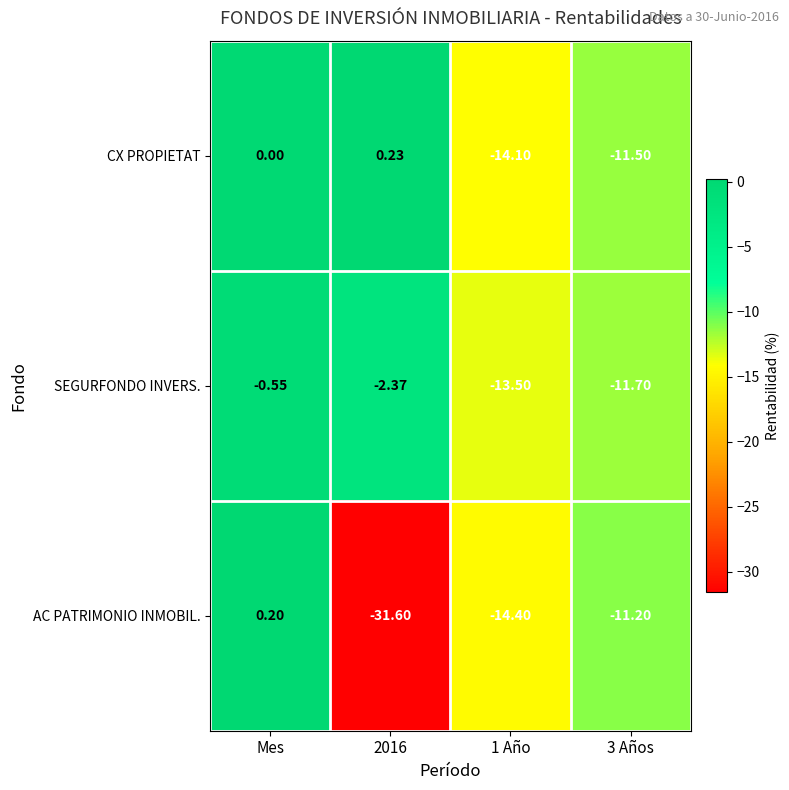

At which category is the sum across all series the highest?

Mes